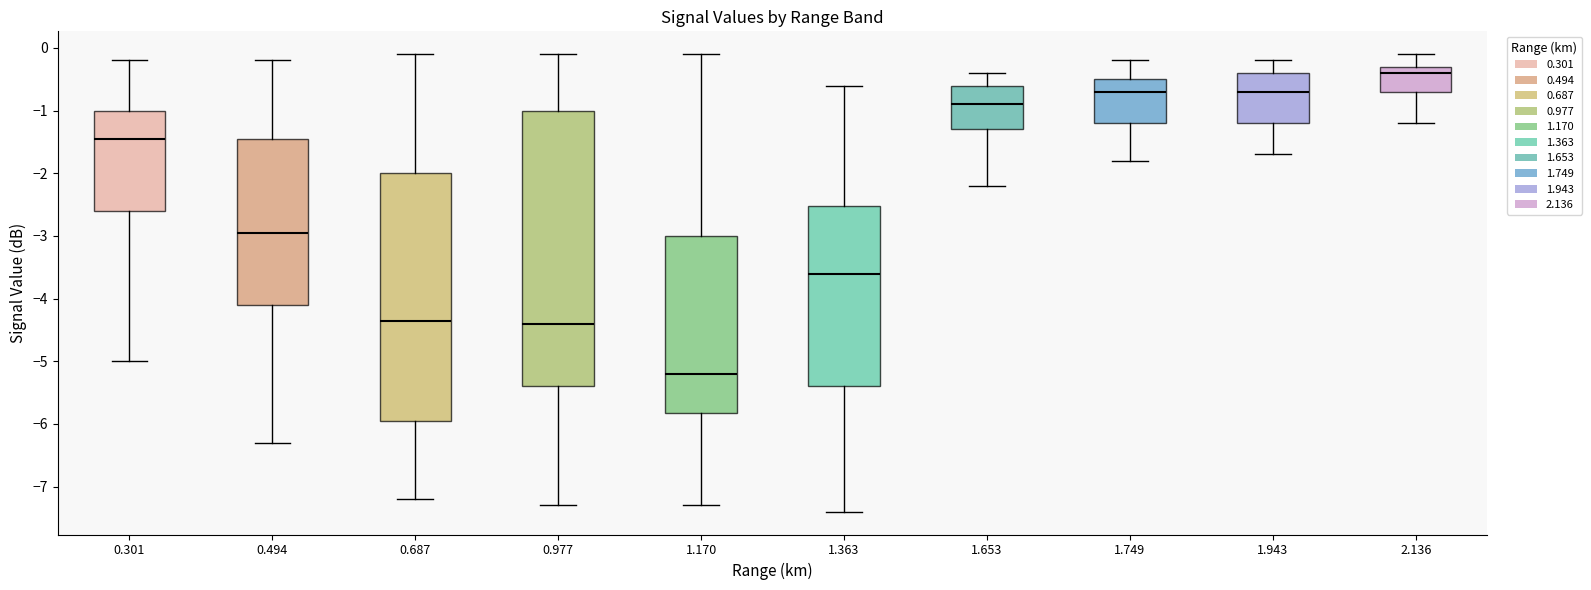

Where does the median line of the box at x = 0.977 sit on the y-axis? The values are not printed on the chart, so give them approximately, as read against the axis.

-4.4